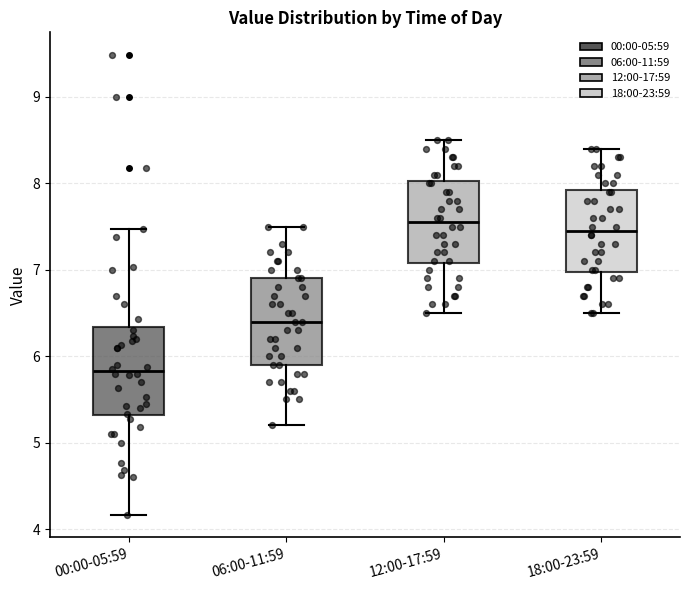

Reading left to right, transcribe this box plot: for each box, give where its median line is, the range the box spans, and where its two whiskers end, as read against the y-axis. The values are not printed on the chart, so give them approximately, as read against the axis.

00:00-05:59: median 5.8, box 5.3 to 6.3, whiskers 4.2 to 7.5
06:00-11:59: median 6.4, box 5.9 to 6.9, whiskers 5.2 to 7.5
12:00-17:59: median 7.6, box 7.1 to 8.0, whiskers 6.5 to 8.5
18:00-23:59: median 7.5, box 7.0 to 7.9, whiskers 6.5 to 8.4